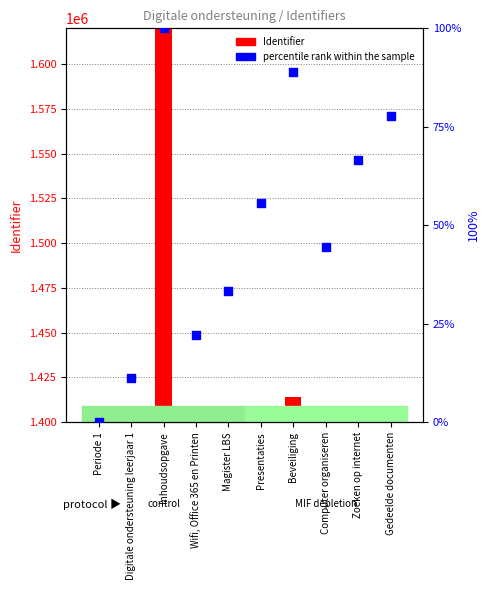

Which series contains the lowest Y value?

percentile rank within the sample